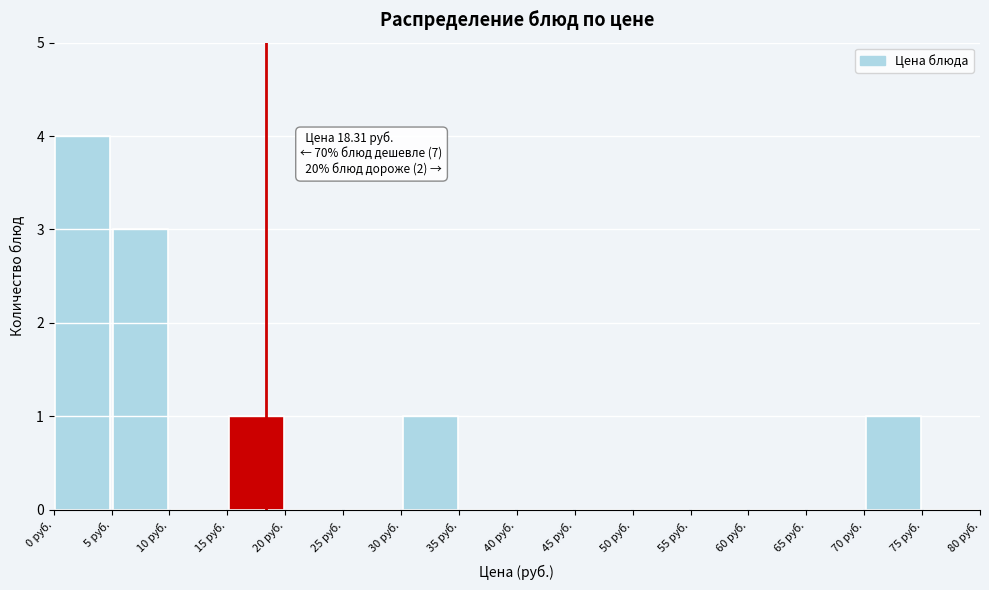

Which range on the x-axis has the tallest bar?

0 to 5